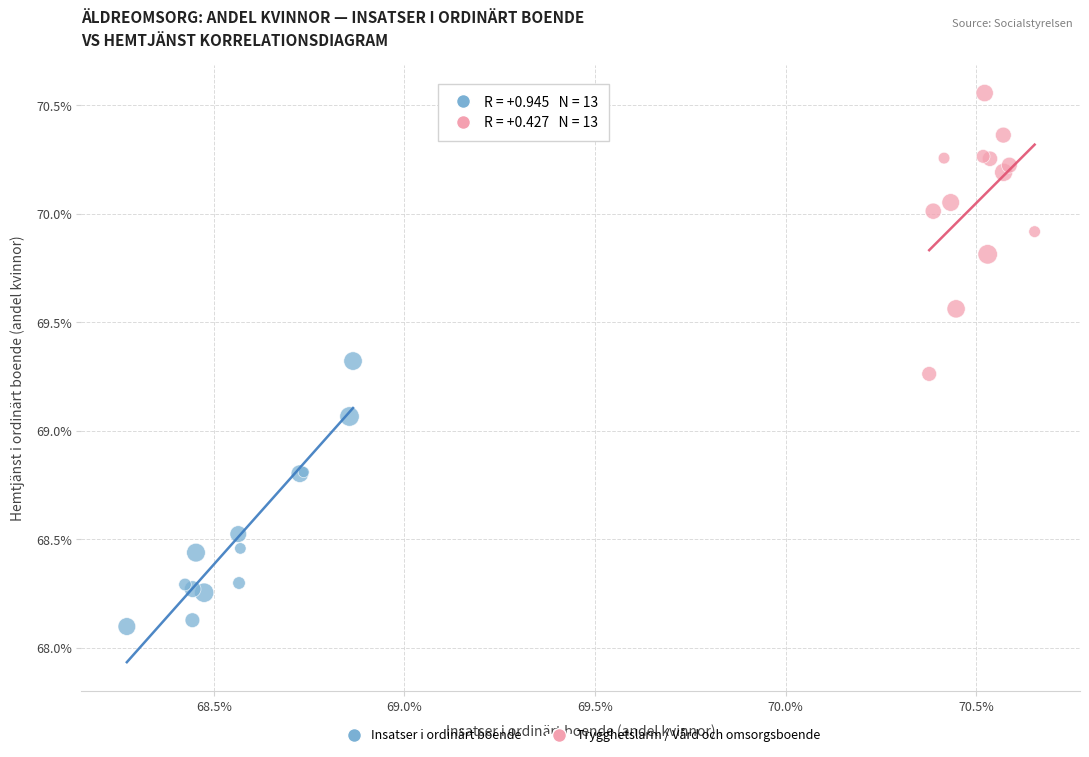

Which series reaches the minimum Y coordinate?

Insatser i ordinärt boende